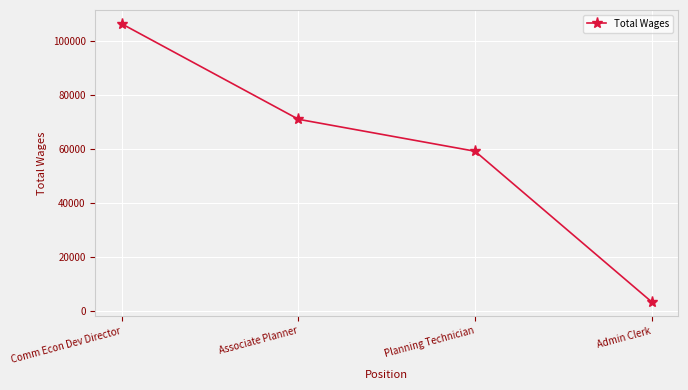

What is the sum of the values at Admin Clerk and Associate Planner?

74194